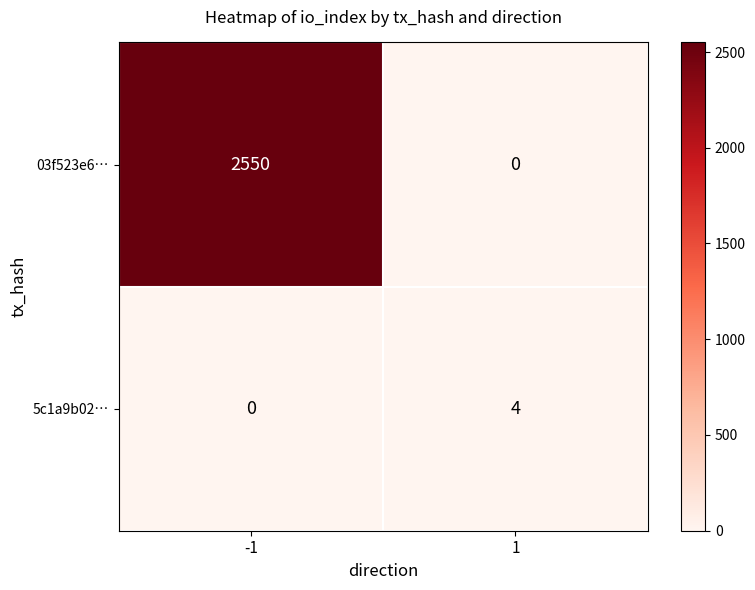

Read the 03f523e6… value at -1, to the nearest 50.

2550